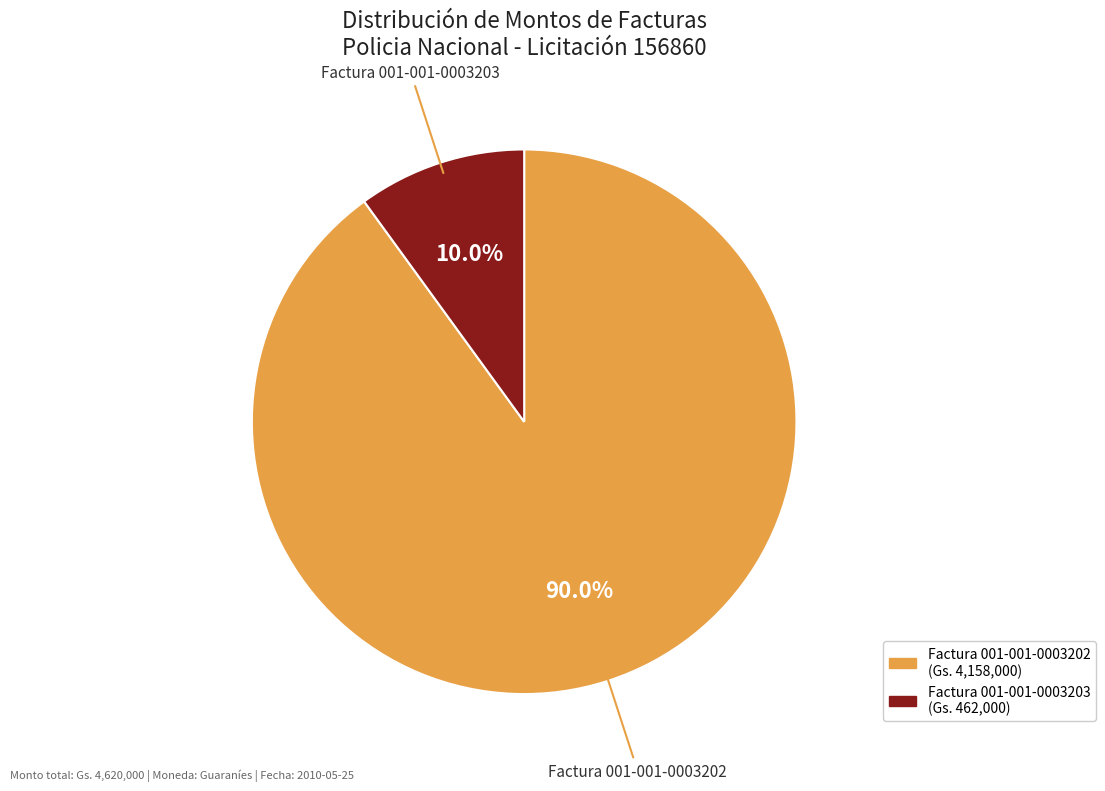

How many slices are in this pie chart?

2